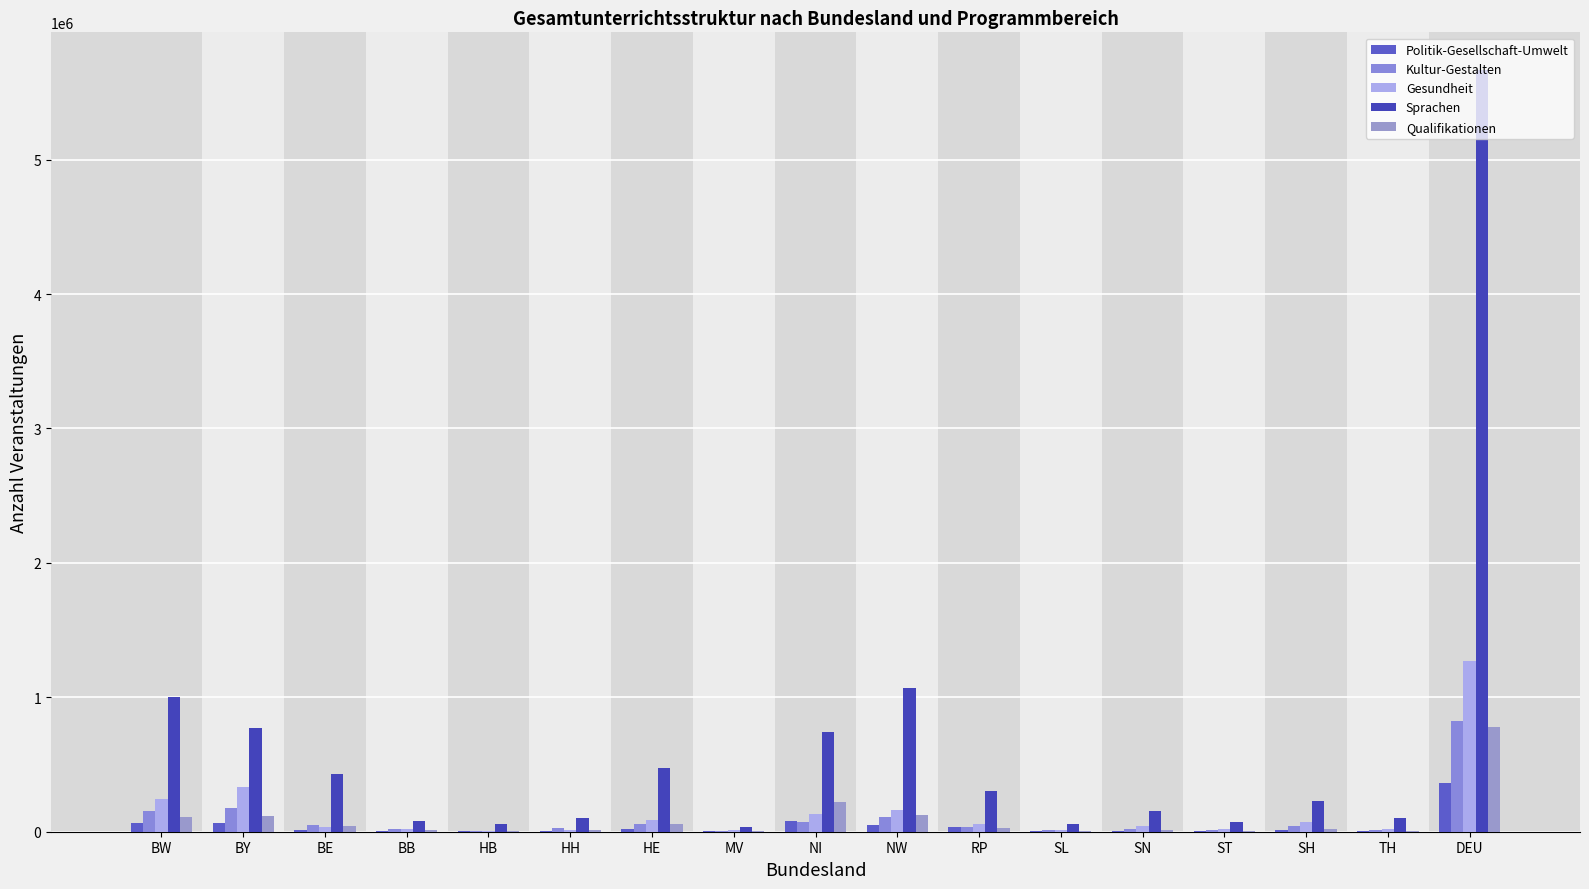

What is the spread (max minus min) of values at SN?

144253